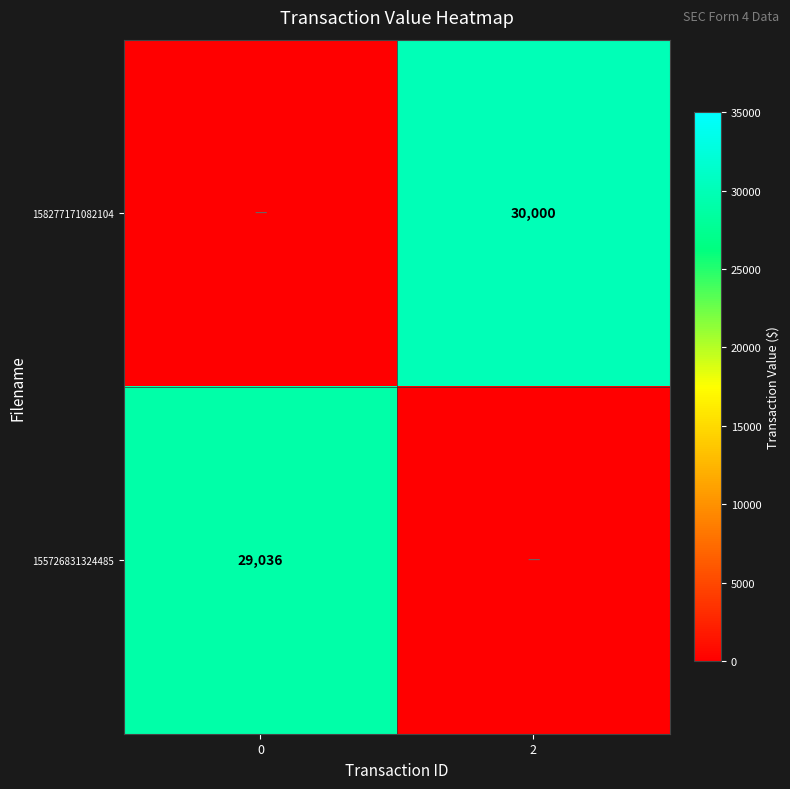

The value of 158277171082104 at 2 is 42258. True or false?

False